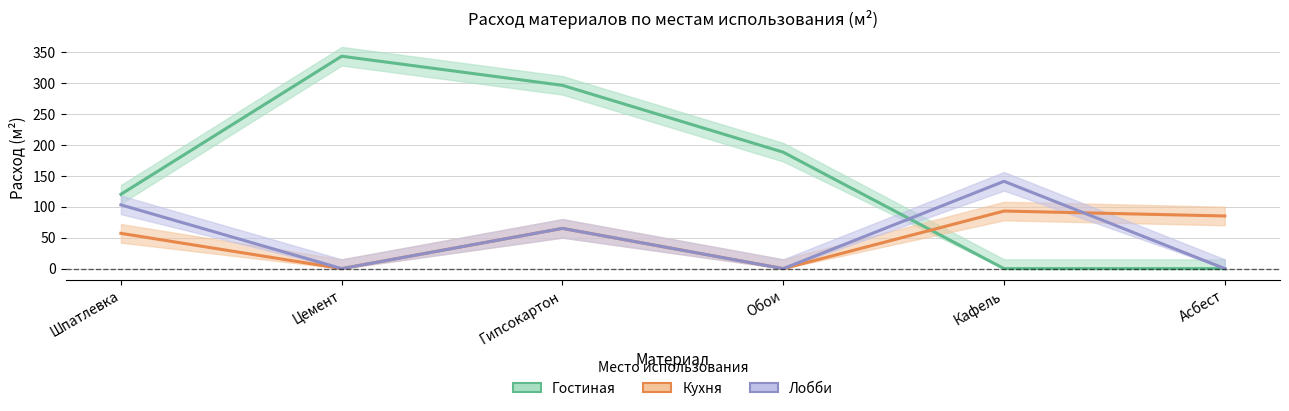

How many lines are shown in the chart?

3